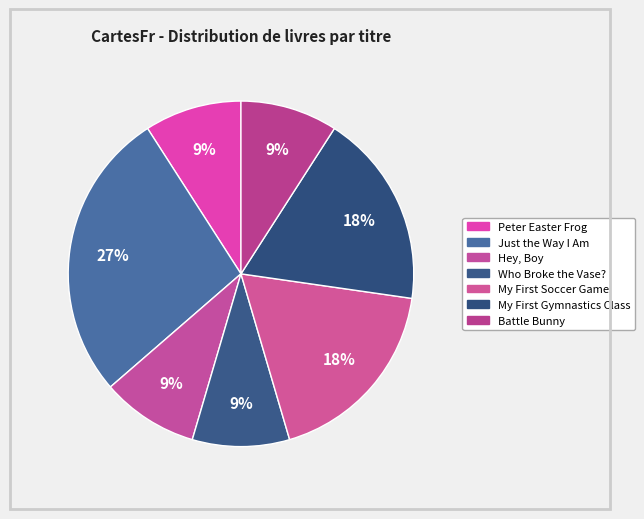

What is the largest slice in the pie chart?

Just the Way I Am